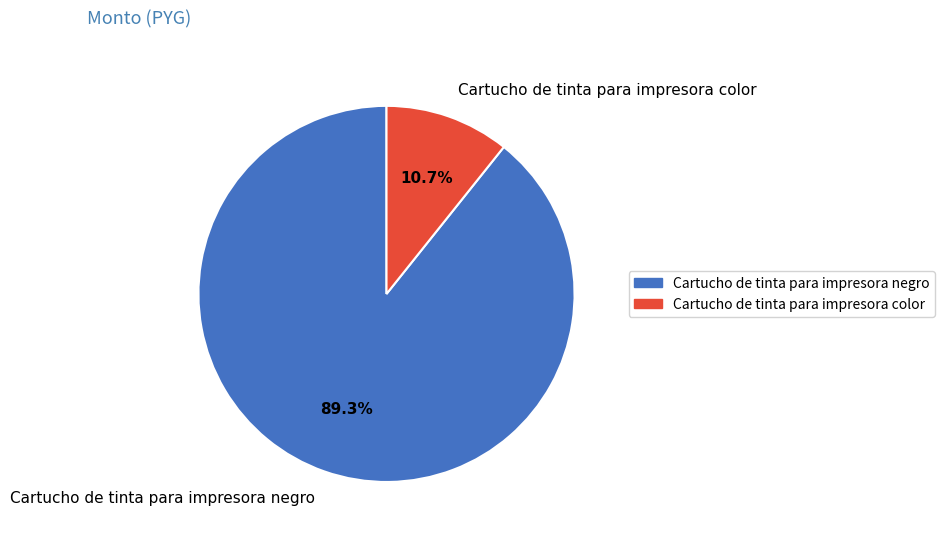

Rank the categories by value from highest to lowest.

Cartucho de tinta para impresora negro, Cartucho de tinta para impresora color